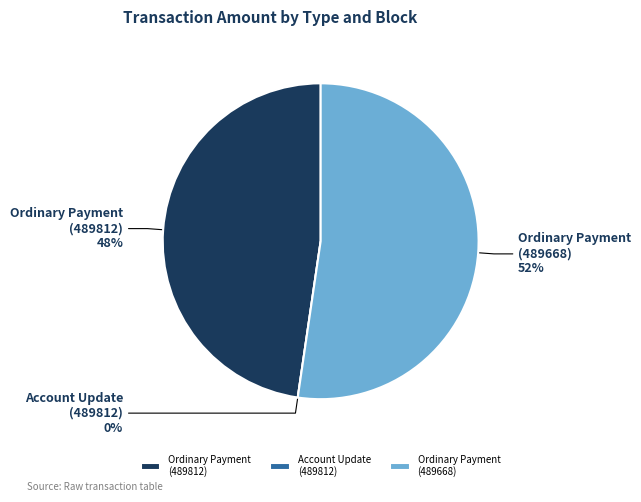

Does any single category account for the majority?

Yes